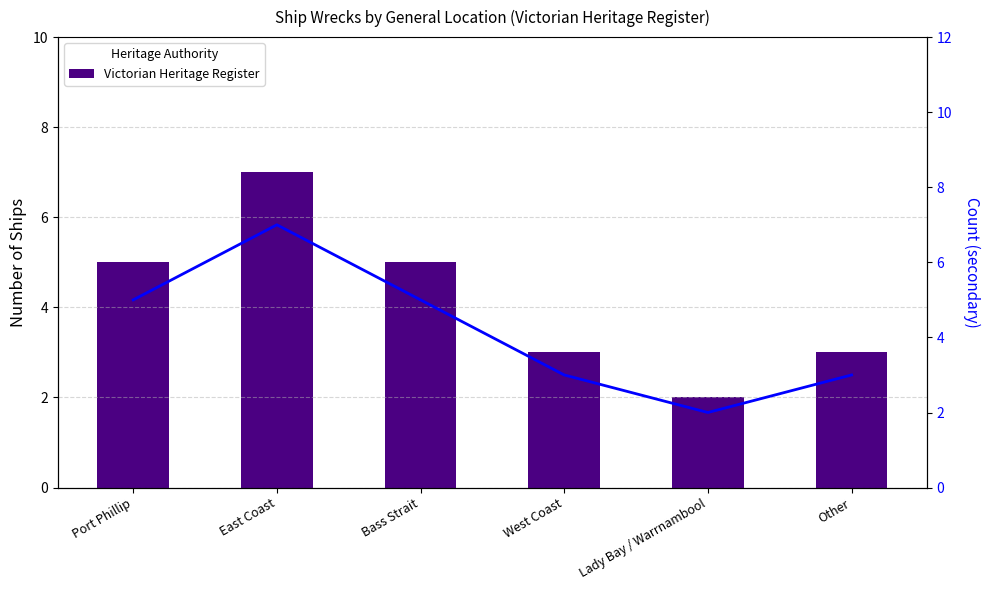

How many Count trend values are between 3 and 5?

4